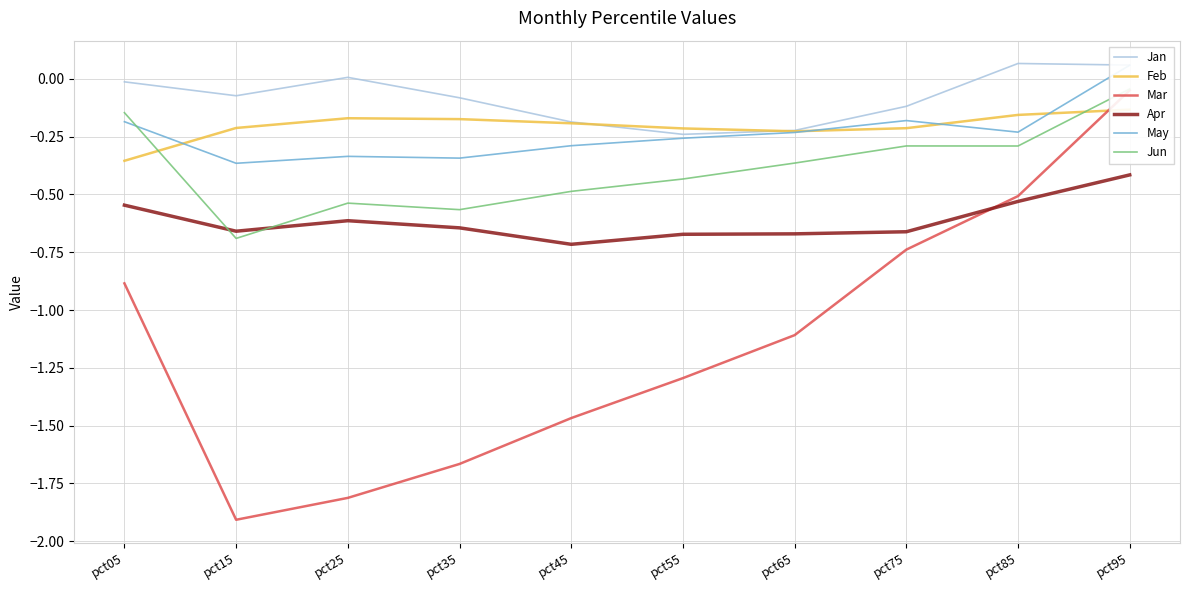

What is the difference between the highest and lowest values at pct15?

1.8